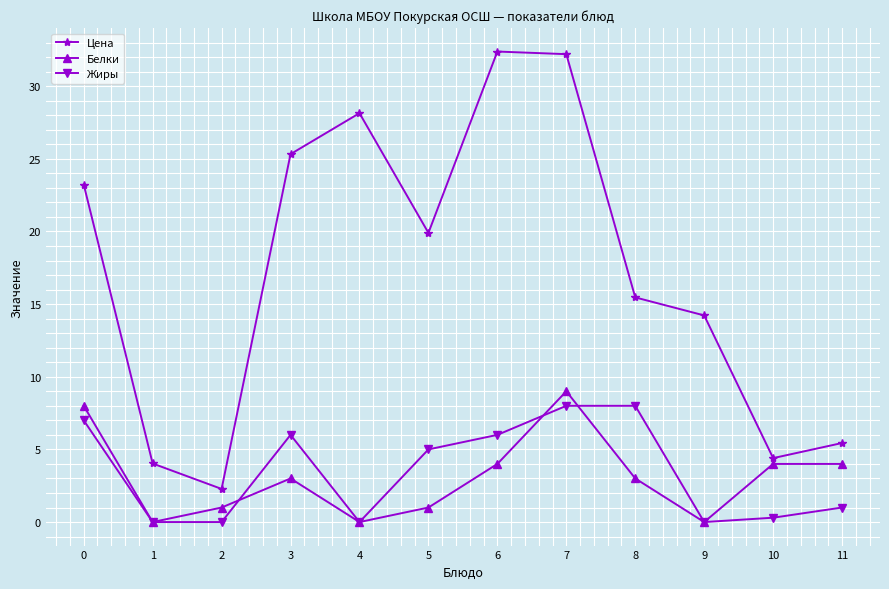

At which label does Цена reach its minimum?

2